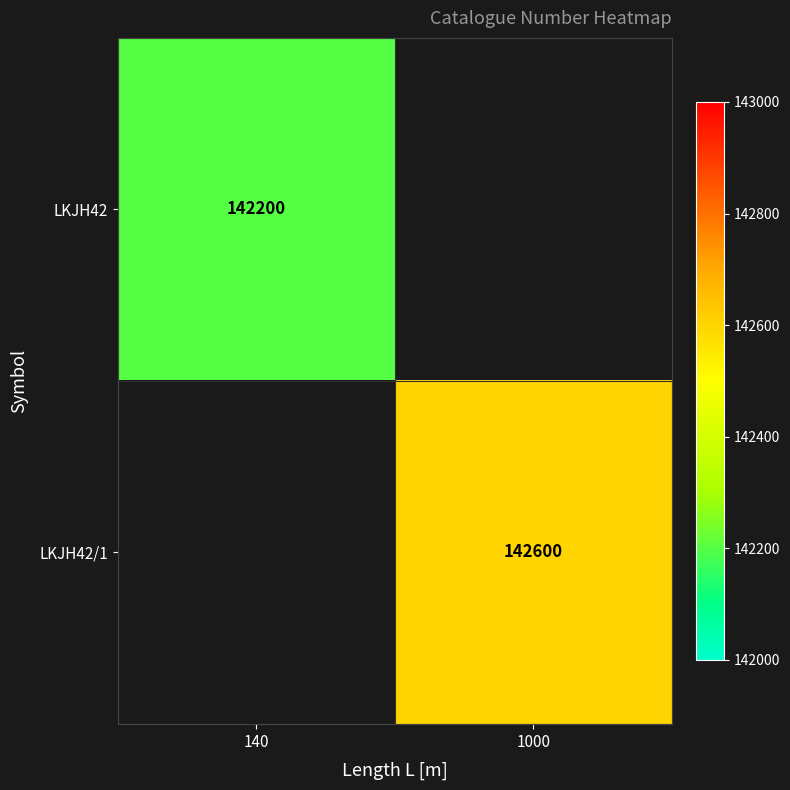

The LKJH42 series shows 142200 at 140. True or false?

True